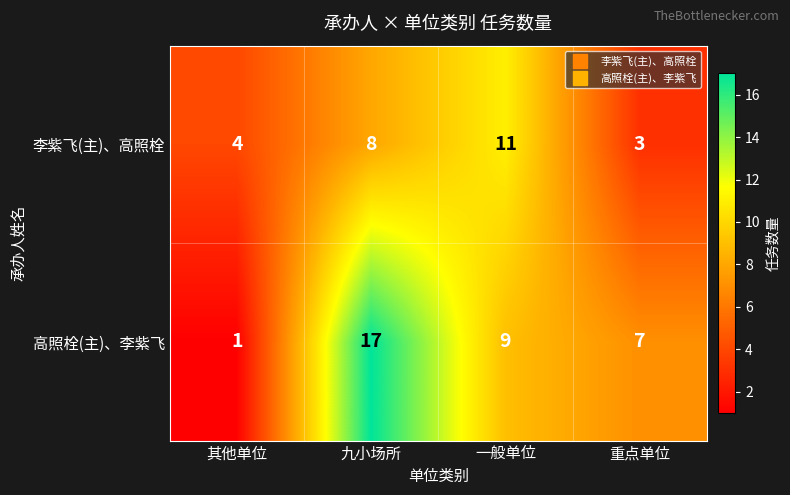

Rank the categories by 高照栓(主)、李紫飞 value from highest to lowest.

九小场所, 一般单位, 重点单位, 其他单位